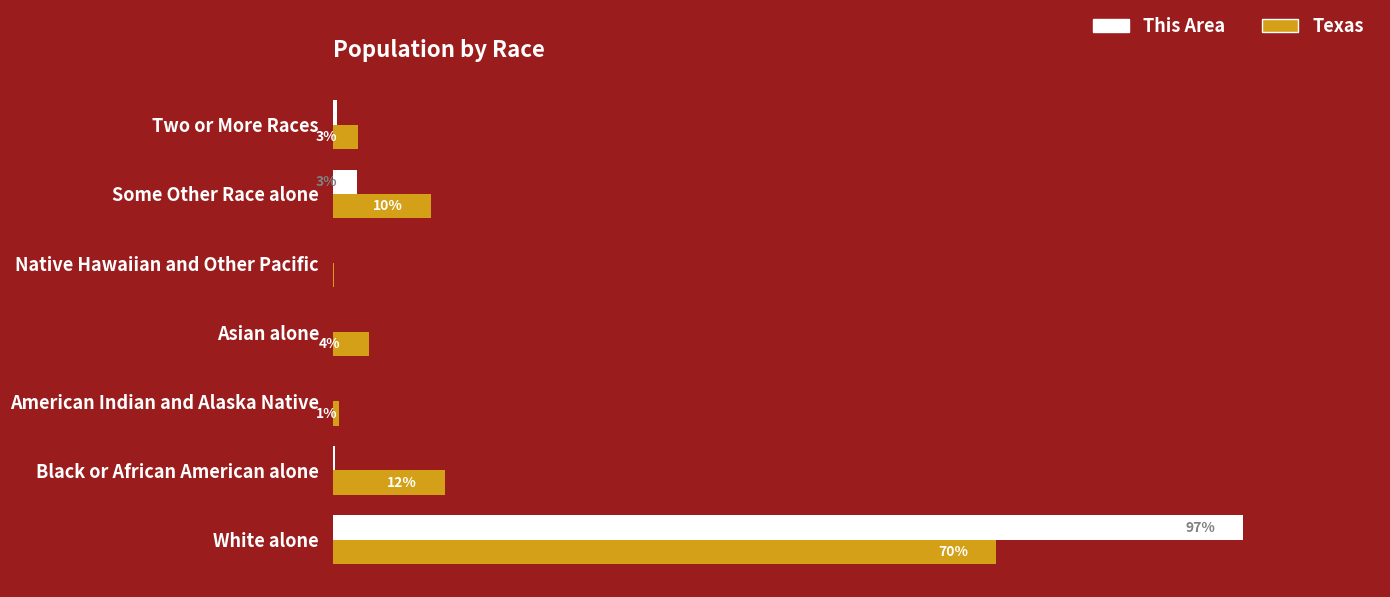

What is the value of the Texas bar at the 6th from the left?

10.5